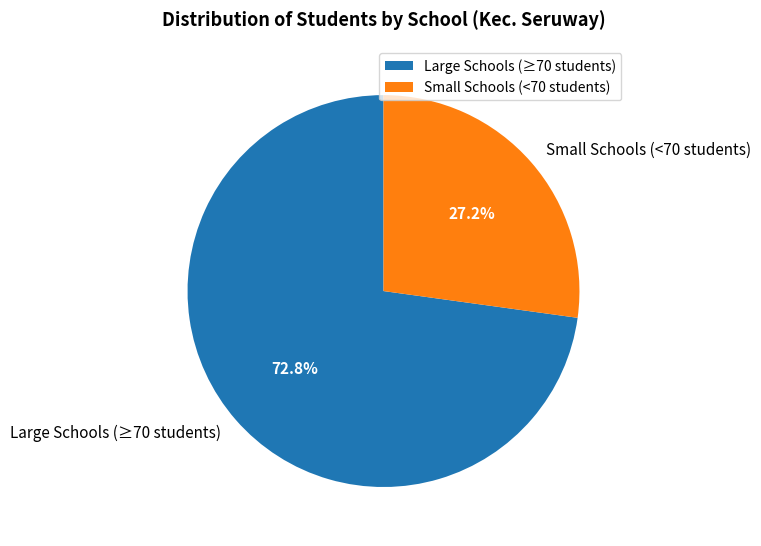

What is the ratio of the value at Small Schools (<70 students) to the value at Large Schools (≥70 students)?

0.4